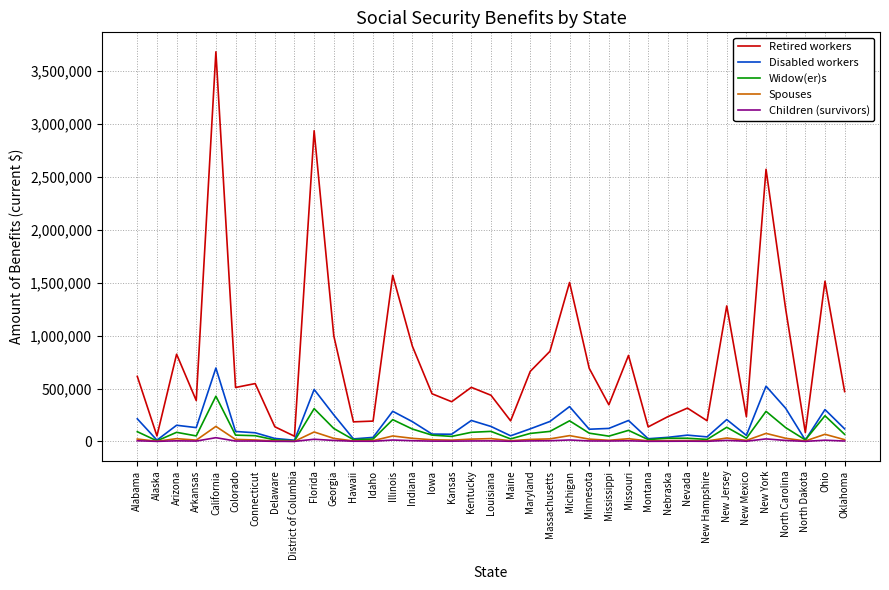

Which series has the largest total across all categories?

Retired workers